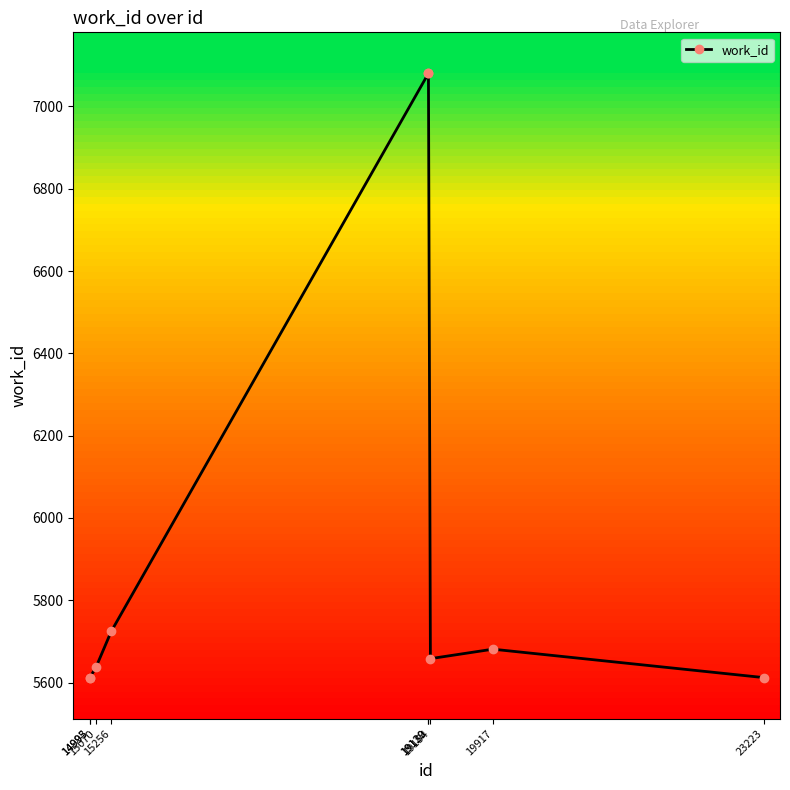

Reading right to left, what are all the values shown in this chart?

23223=5612	19917=5681	19154=5658	19130=7080	19129=7080	15256=5724	15070=5637	14995=5612	14993=5612